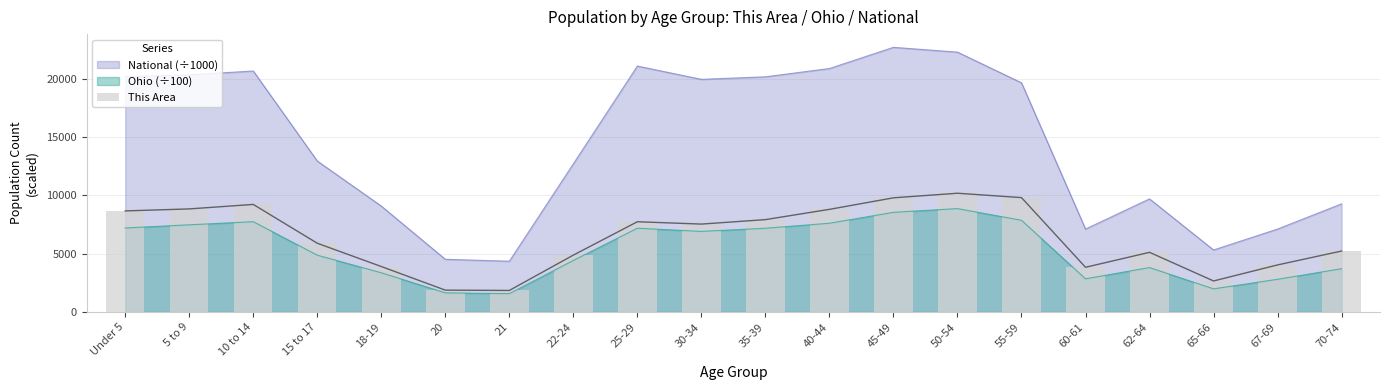

Reading left to right, transcribe all the data shown in this chart.

Under 5=8672	5 to 9=8844	10 to 14=9229	15 to 17=5898	18-19=3900	20=1874	21=1847	22-24=4880	25-29=7743	30-34=7542	35-39=7925	40-44=8806	45-49=9795	50-54=10190	55-59=9813	60-61=3835	62-64=5118	65-66=2661	67-69=4038	70-74=5229